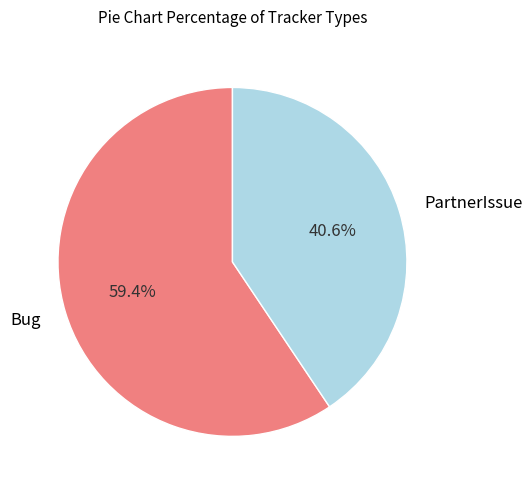

Is there any slice that represents more than half of the pie?

Yes